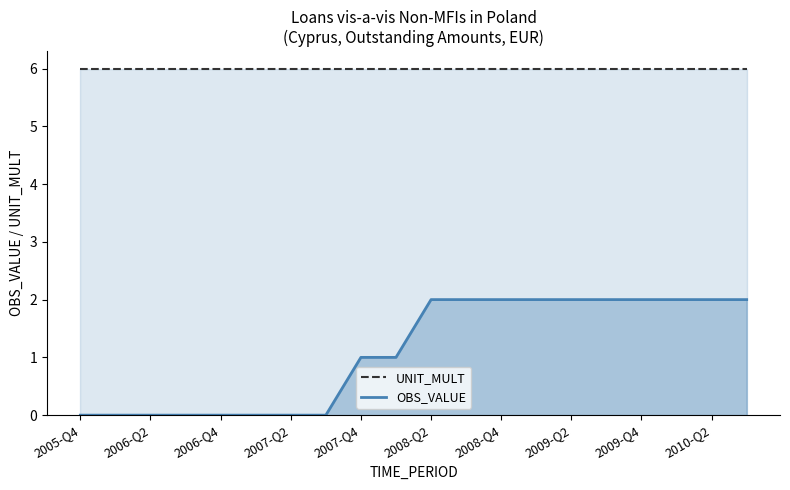

True or false: OBS_VALUE and UNIT_MULT intersect in this chart.

False